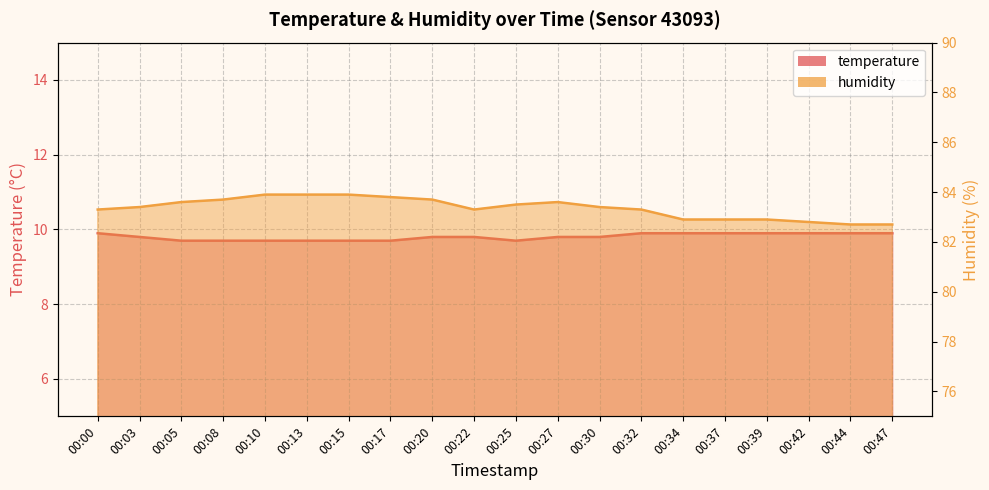

True or false: temperature and humidity intersect in this chart.

False